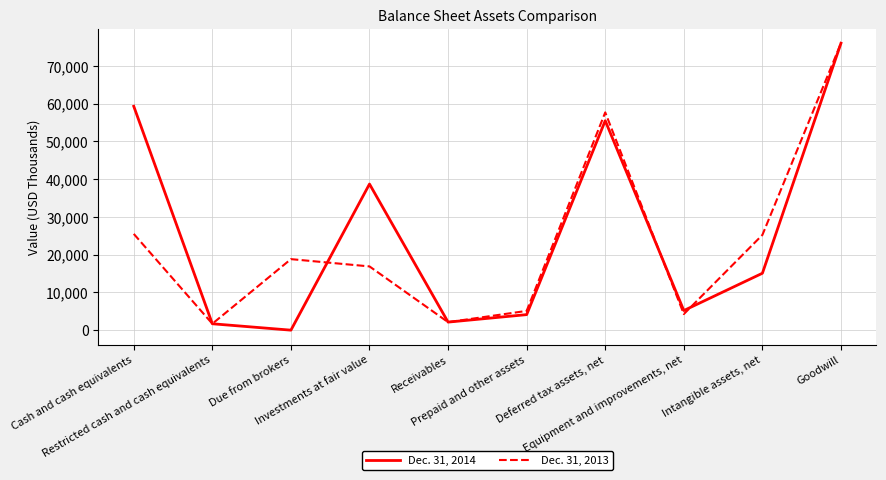

Rank the categories by Dec. 31, 2013 value from highest to lowest.

Goodwill, Deferred tax assets, net, Cash and cash equivalents, Intangible assets, net, Due from brokers, Investments at fair value, Prepaid and other assets, Equipment and improvements, net, Receivables, Restricted cash and cash equivalents